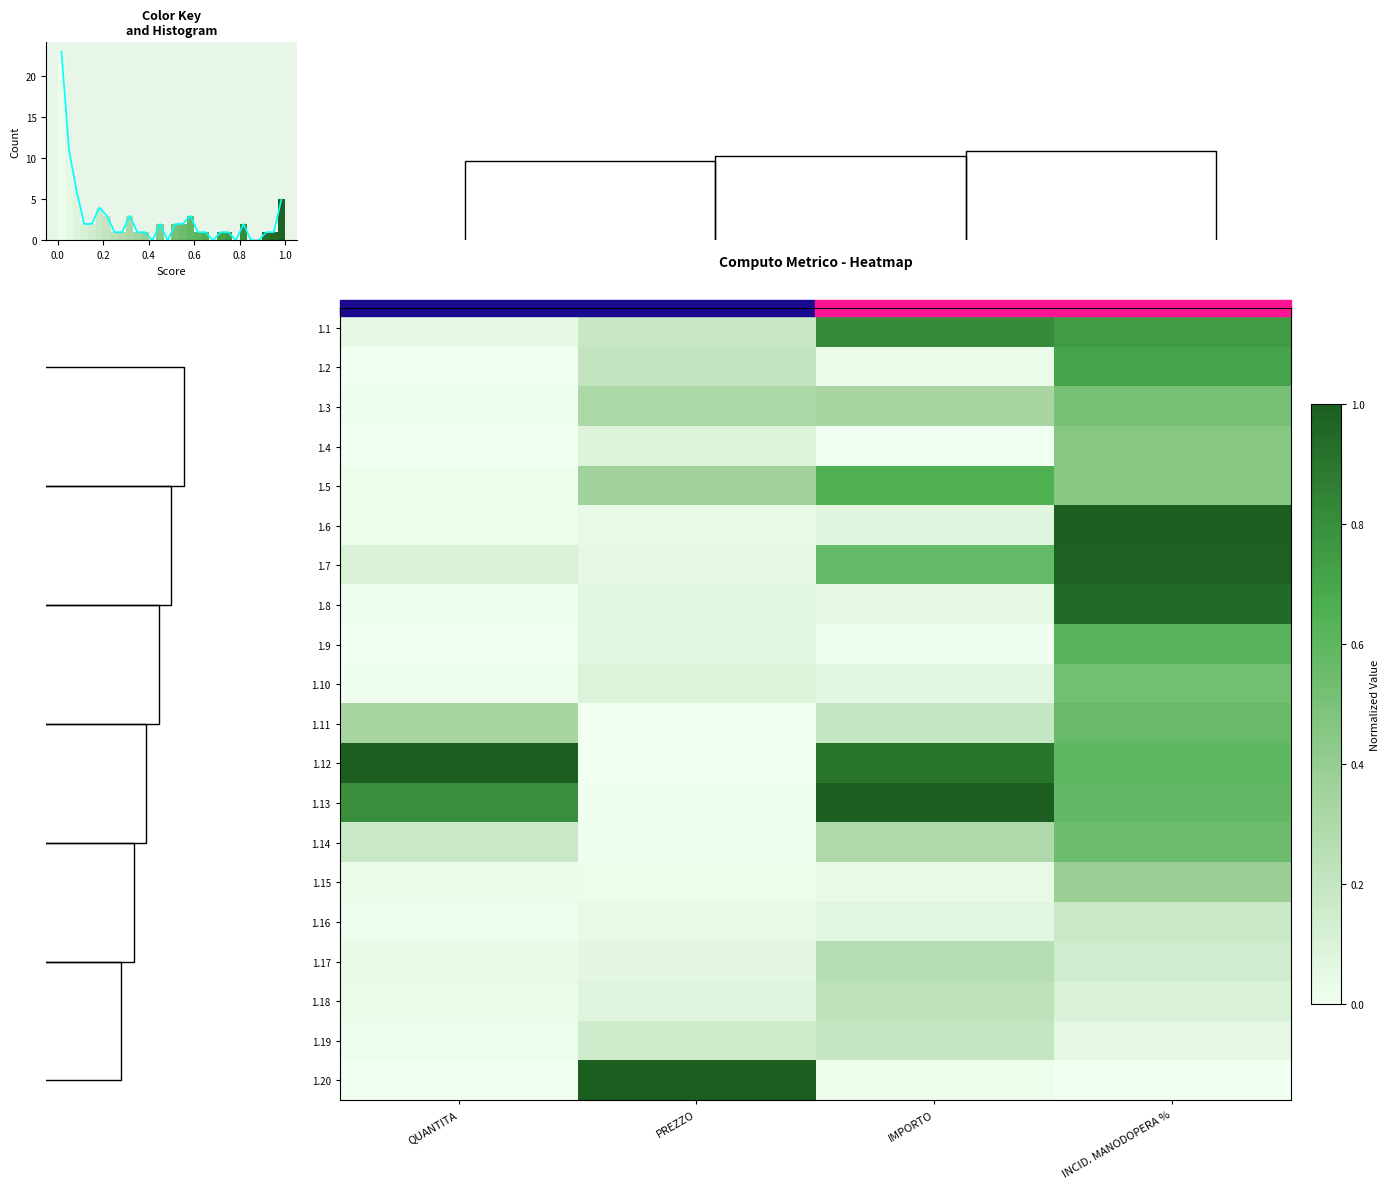

What is the sum of all 1.8 values?

1.1